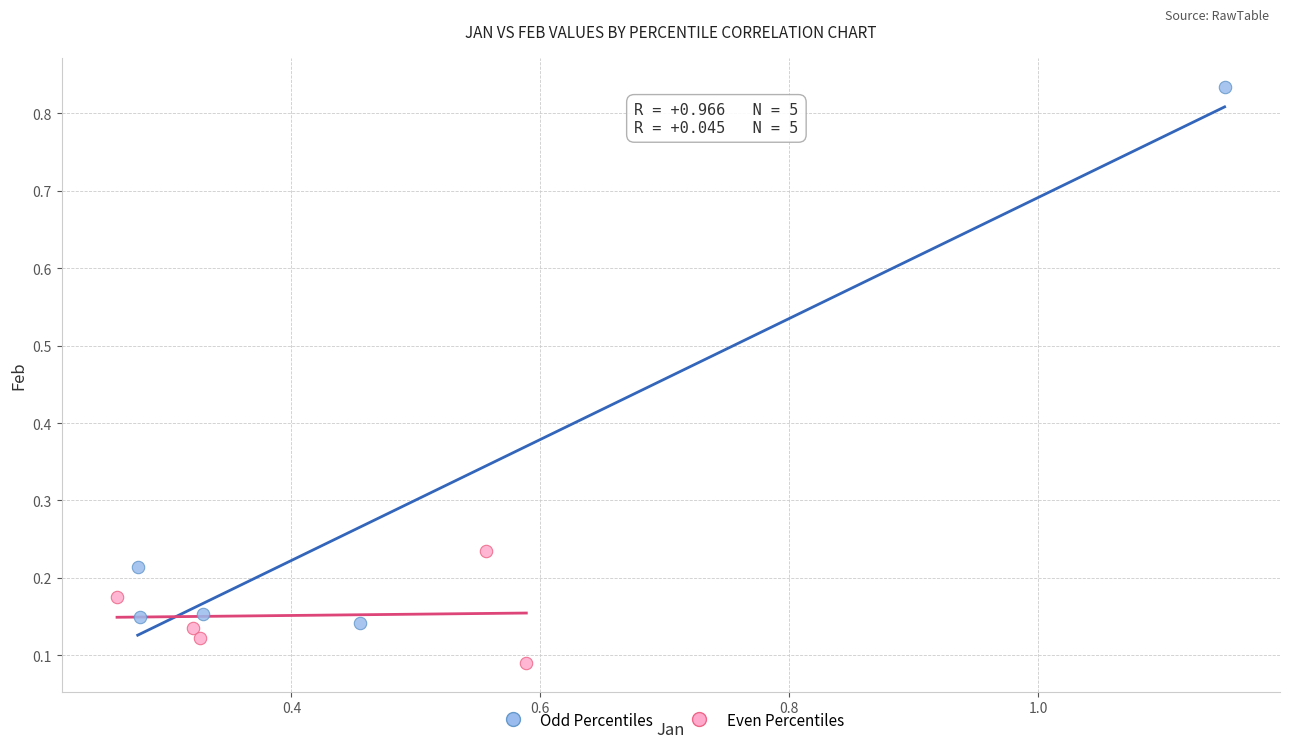

Which series reaches the maximum Y coordinate?

Odd Percentiles